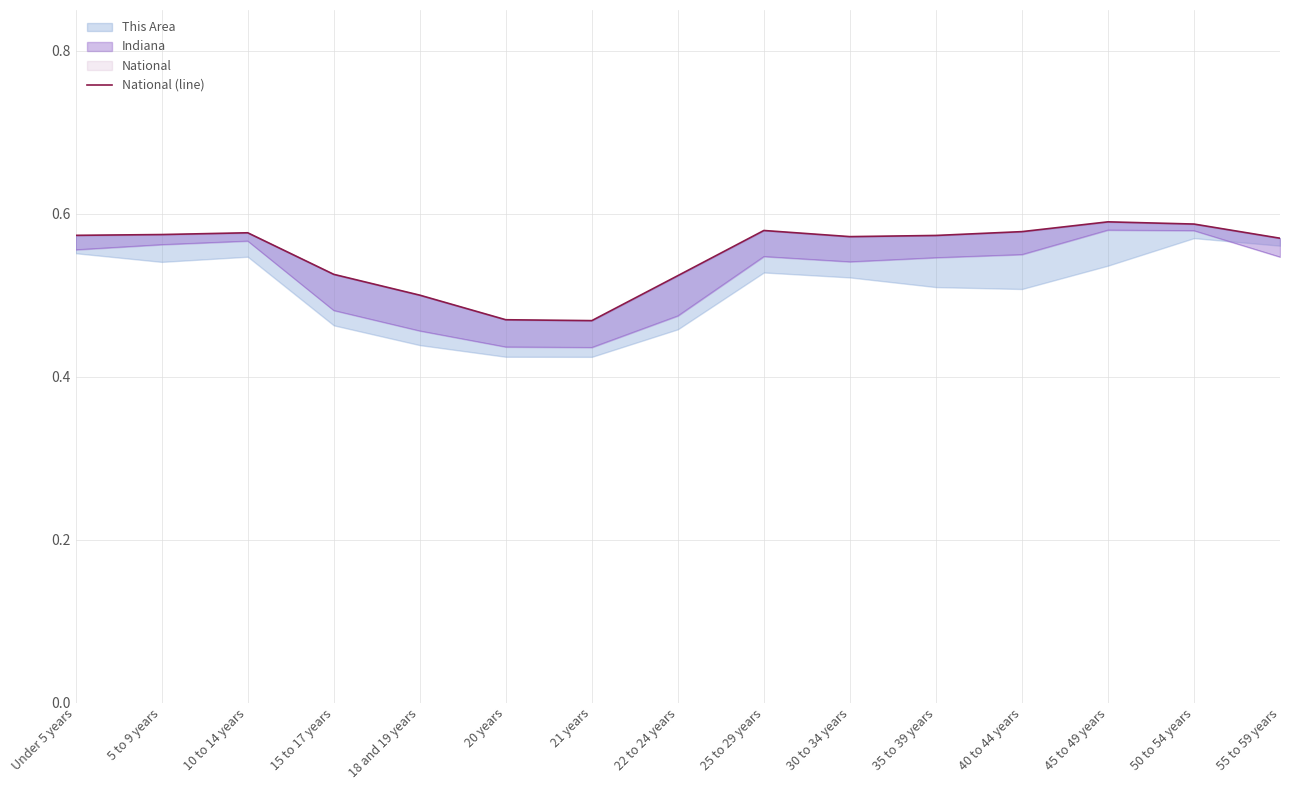

Reading left to right, what are all the values shown in this chart?

Under 5 years=0.6	5 to 9 years=0.6	10 to 14 years=0.6	15 to 17 years=0.5	18 and 19 years=0.5	20 years=0.5	21 years=0.5	22 to 24 years=0.5	25 to 29 years=0.6	30 to 34 years=0.6	35 to 39 years=0.6	40 to 44 years=0.6	45 to 49 years=0.6	50 to 54 years=0.6	55 to 59 years=0.6